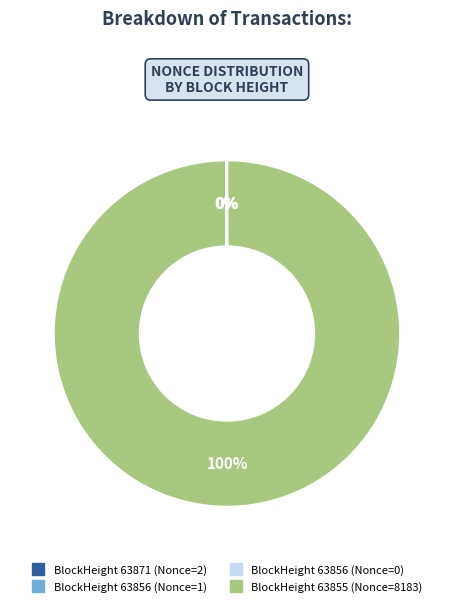

Is there any slice that represents more than half of the pie?

Yes